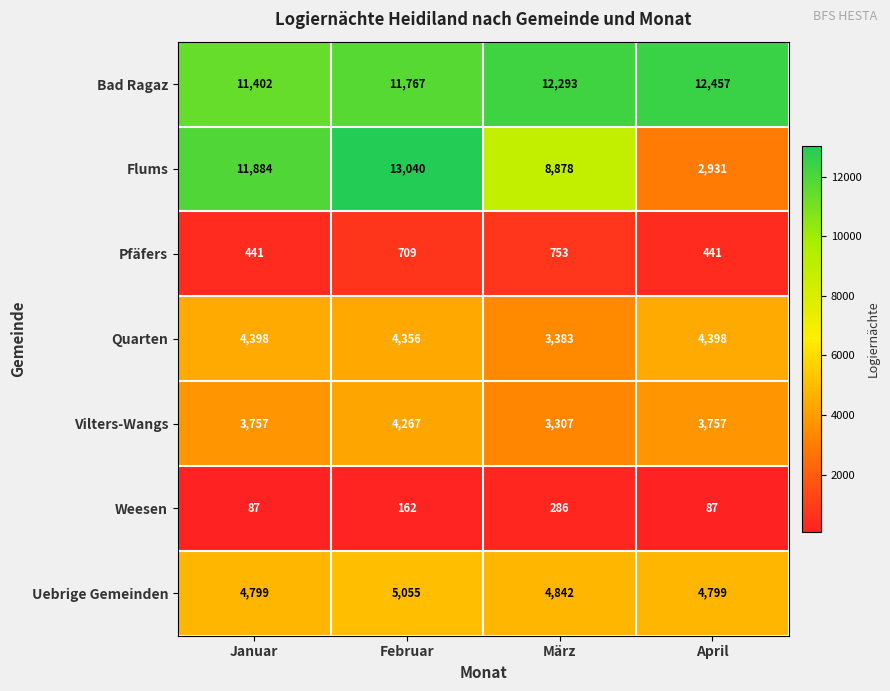

Count the Weesen values in the range 87 to 286.

4